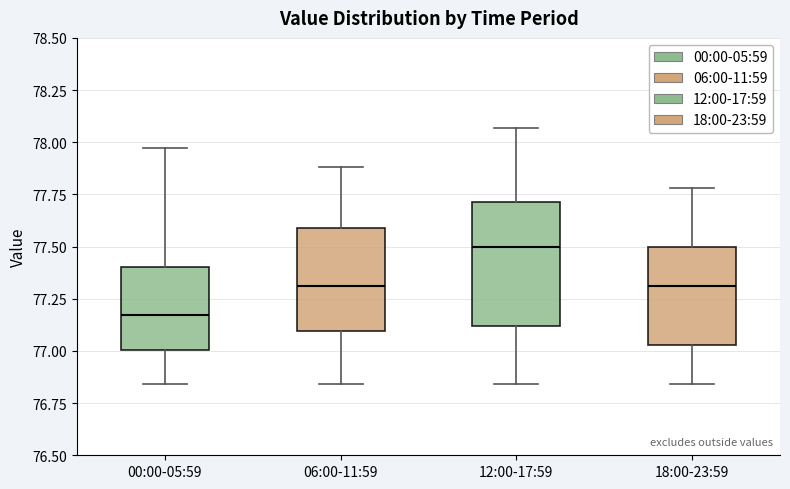

Where does the median line of the box for 06:00-11:59 sit on the y-axis? The values are not printed on the chart, so give them approximately, as read against the axis.

77.30